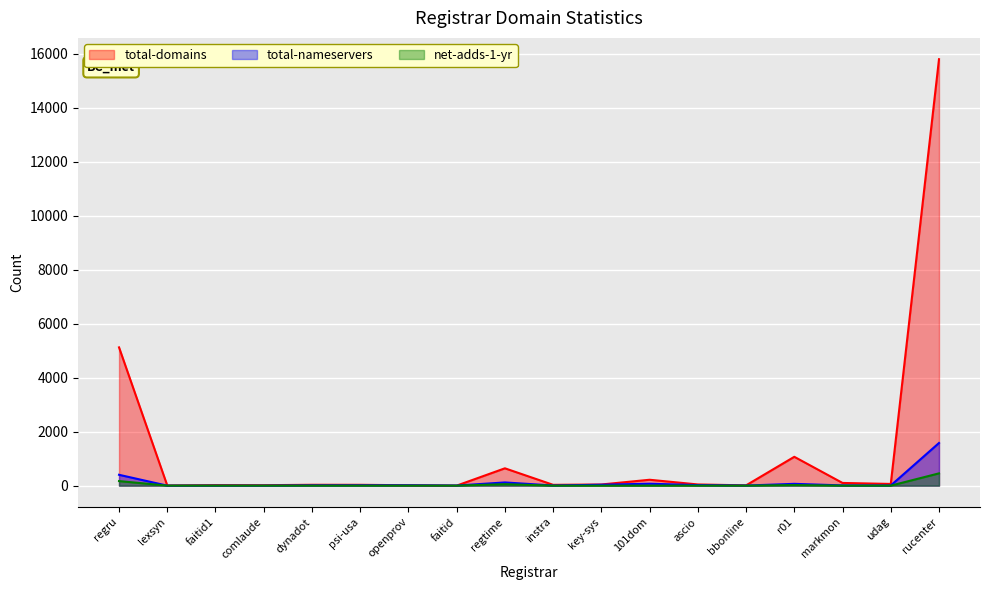

How many values in the total-domains series are below 43?

9